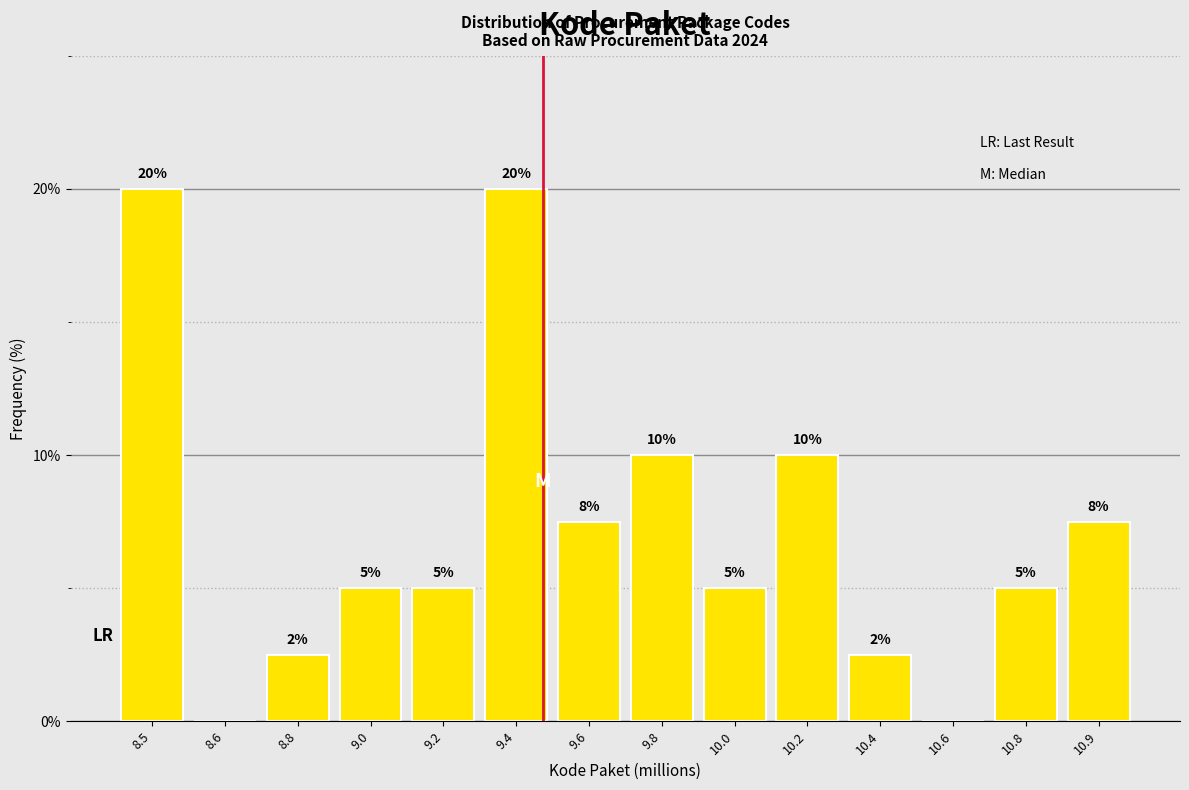

At which label does the data first exceed 5?

8.5